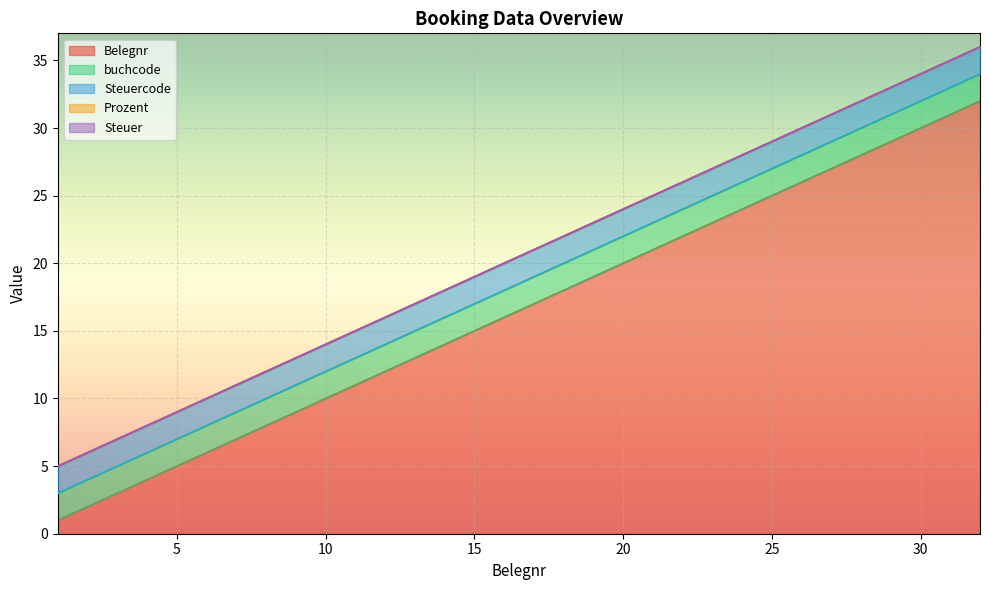

Reading left to right, list all the values displayed in this chart.

Belegnr: 1	2	3	4	5	6	7	8	9	10	11	12	13	14	15	16	17	18	19	20	21	22	23	24	25	26	27	28	29	30	31	32
buchcode: 2	2	2	2	2	2	2	2	2	2	2	2	2	2	2	2	2	2	2	2	2	2	2	2	2	2	2	2	2	2	2	2
Steuercode: 2	2	2	2	2	2	2	2	2	2	2	2	2	2	2	2	2	2	2	2	2	2	2	2	2	2	2	2	2	2	2	2
Prozent: 0	0	0	0	0	0	0	0	0	0	0	0	0	0	0	0	0	0	0	0	0	0	0	0	0	0	0	0	0	0	0	0
Steuer: 0	0	0	0	0	0	0	0	0	0	0	0	0	0	0	0	0	0	0	0	0	0	0	0	0	0	0	0	0	0	0	0